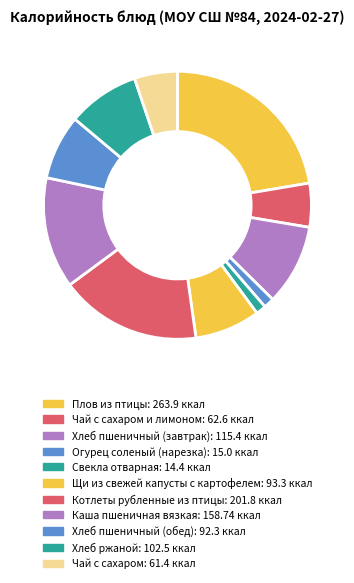

How many segments does this pie chart have?

11